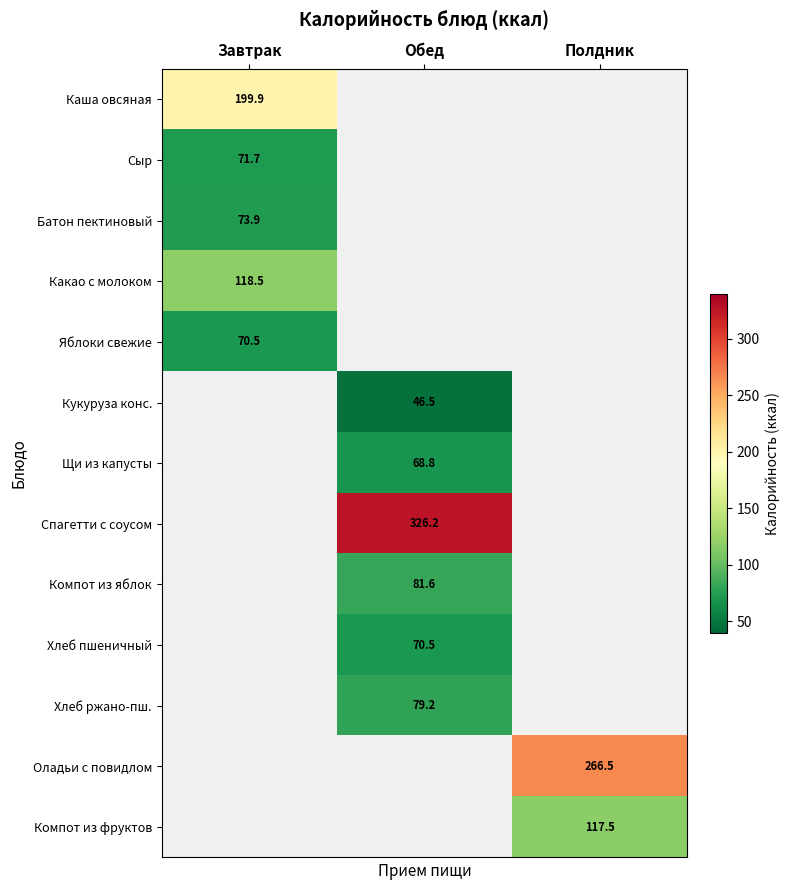

Is the value of Компот из яблок at Обед greater than the value of Сыр at Завтрак?

Yes